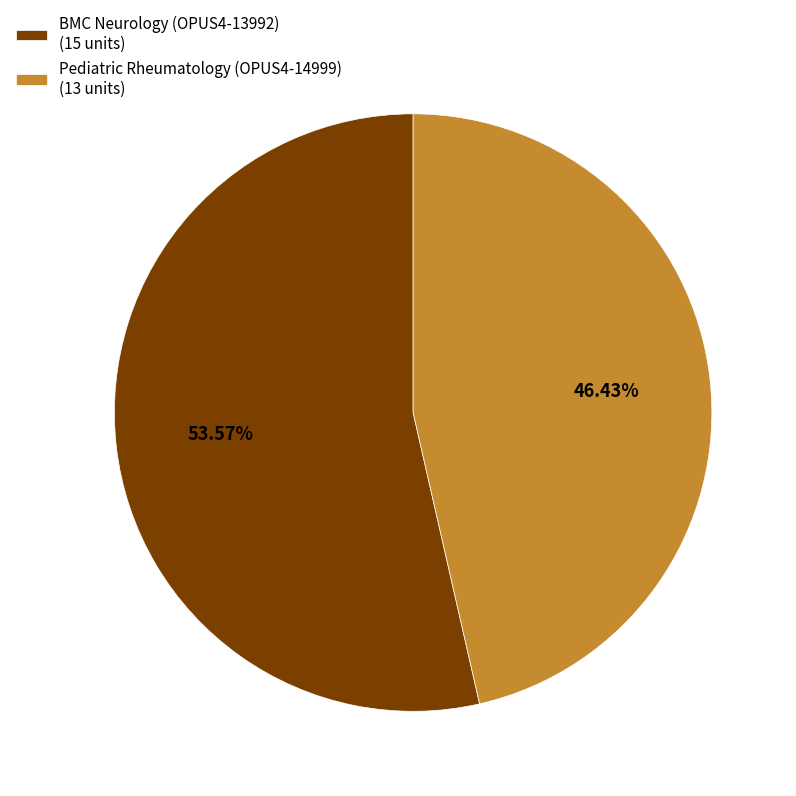

Is there a majority slice in this chart?

Yes